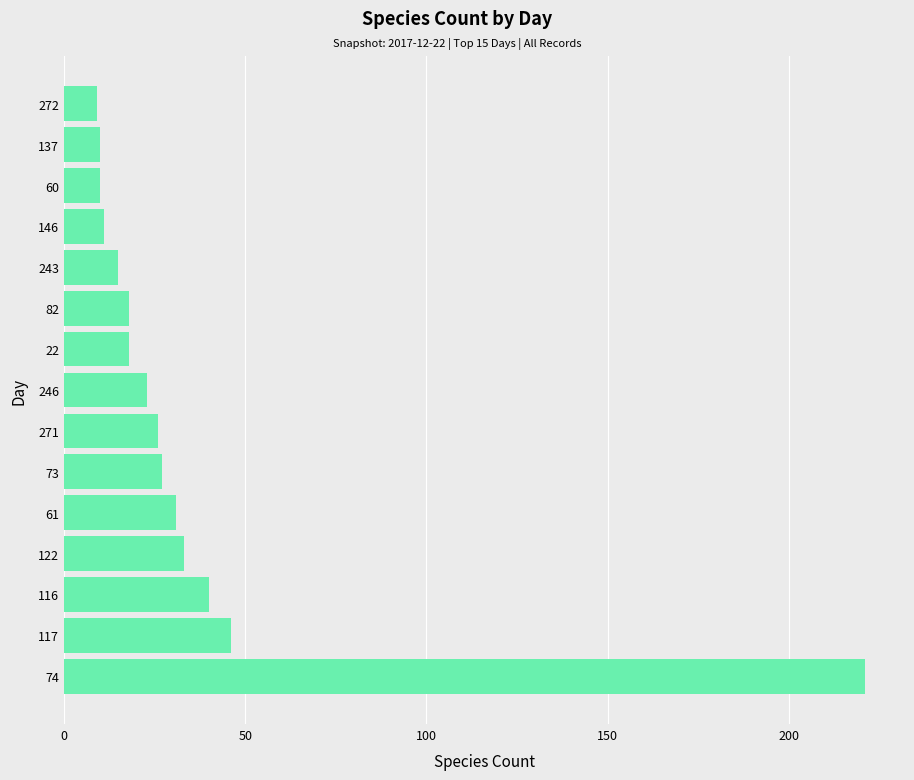

Between 271 and 117, which is larger?

117